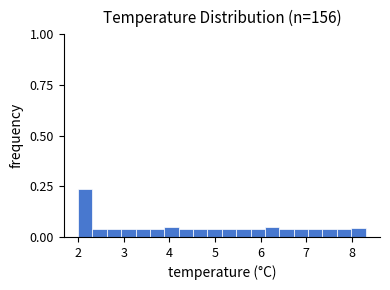

Around what value on the x-axis is the tallest bar? Give the approximate position of its centre, as read against the axis.

2.2